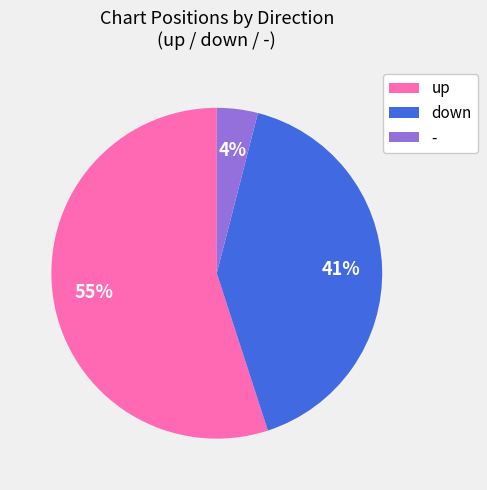

Which category has the biggest portion of the pie?

up